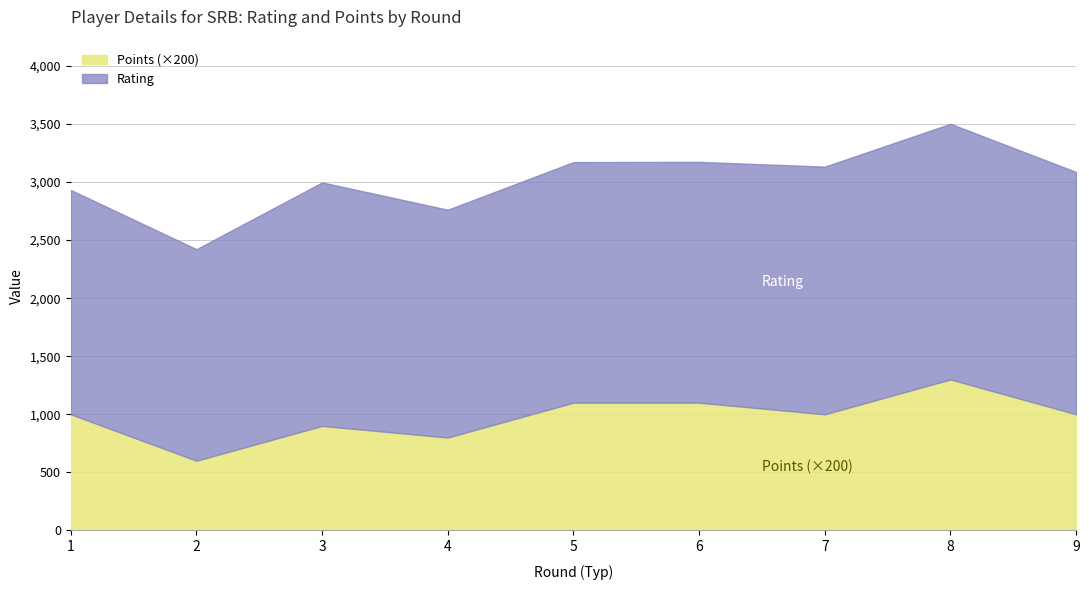

At which label is Points closest to 4?

4